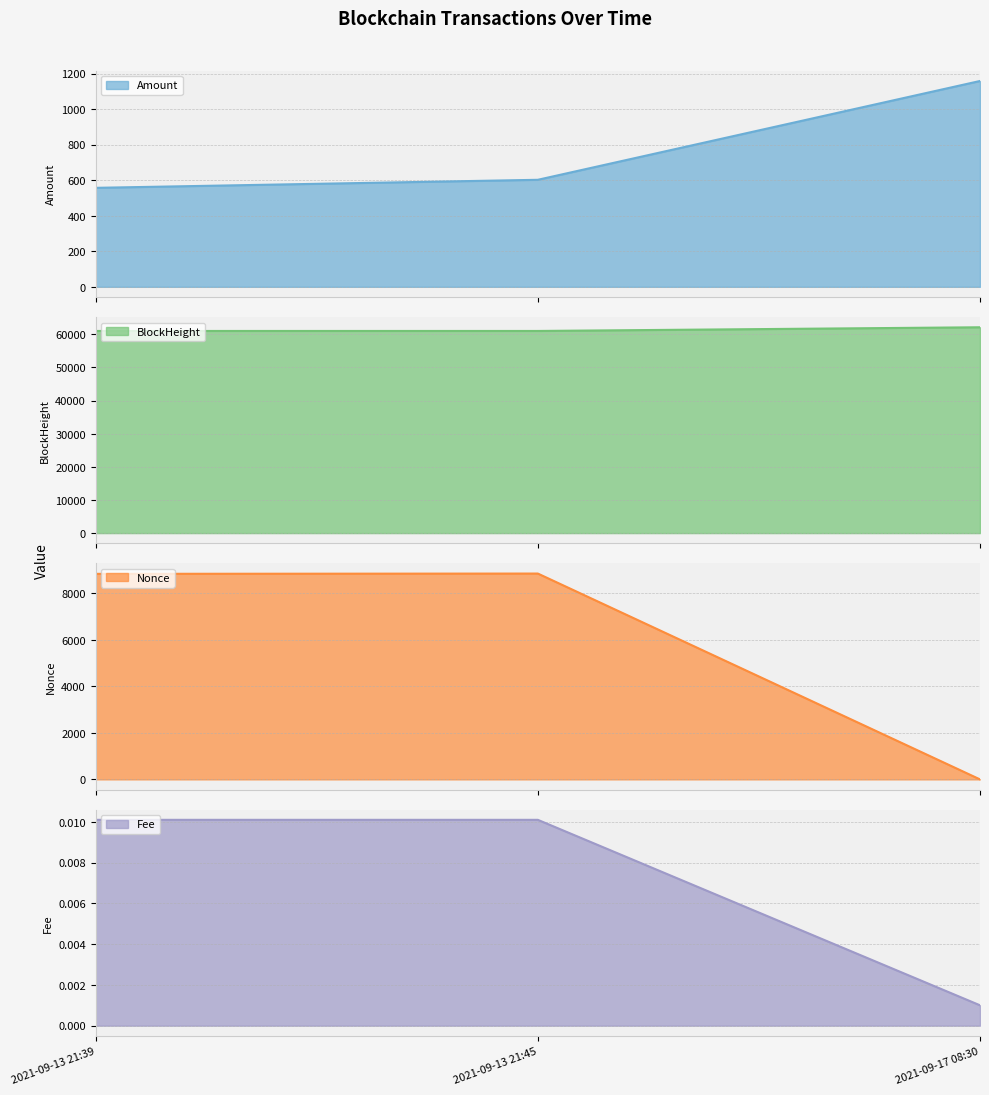

What position from the right is 2021-09-13 21:45?

2